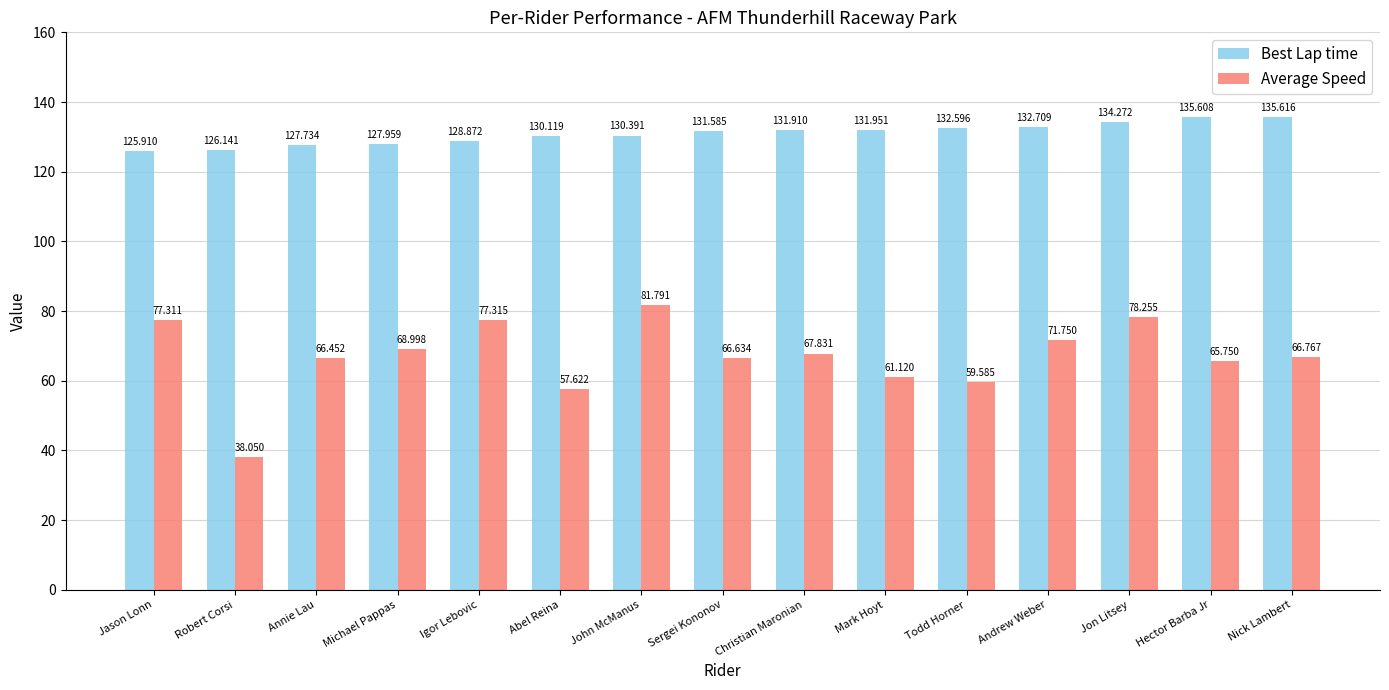

Which category has the lowest value in the Best Lap time series?

Jason Lonn